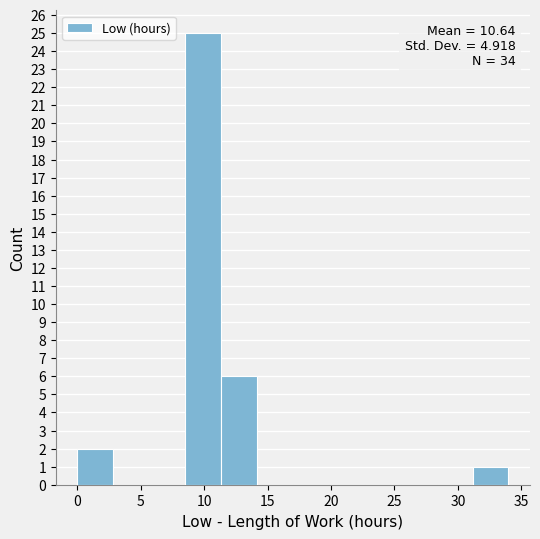

Over which range of the x-axis is the bar tallest?

8.5 to 11.5